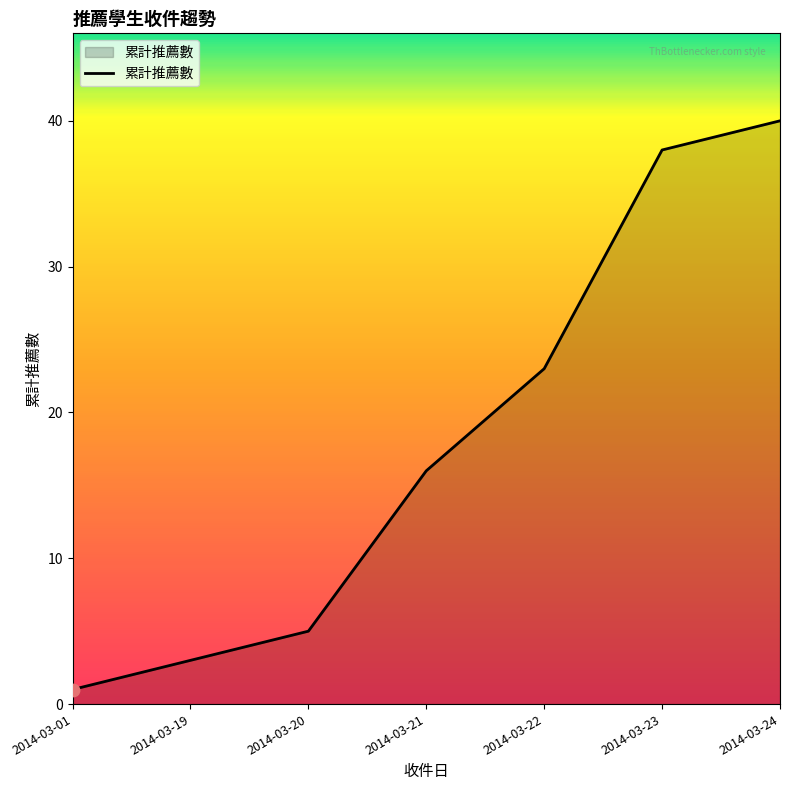

Approximately how many times larger is the value at 2014-03-19 compared to 2014-03-24?

0.1